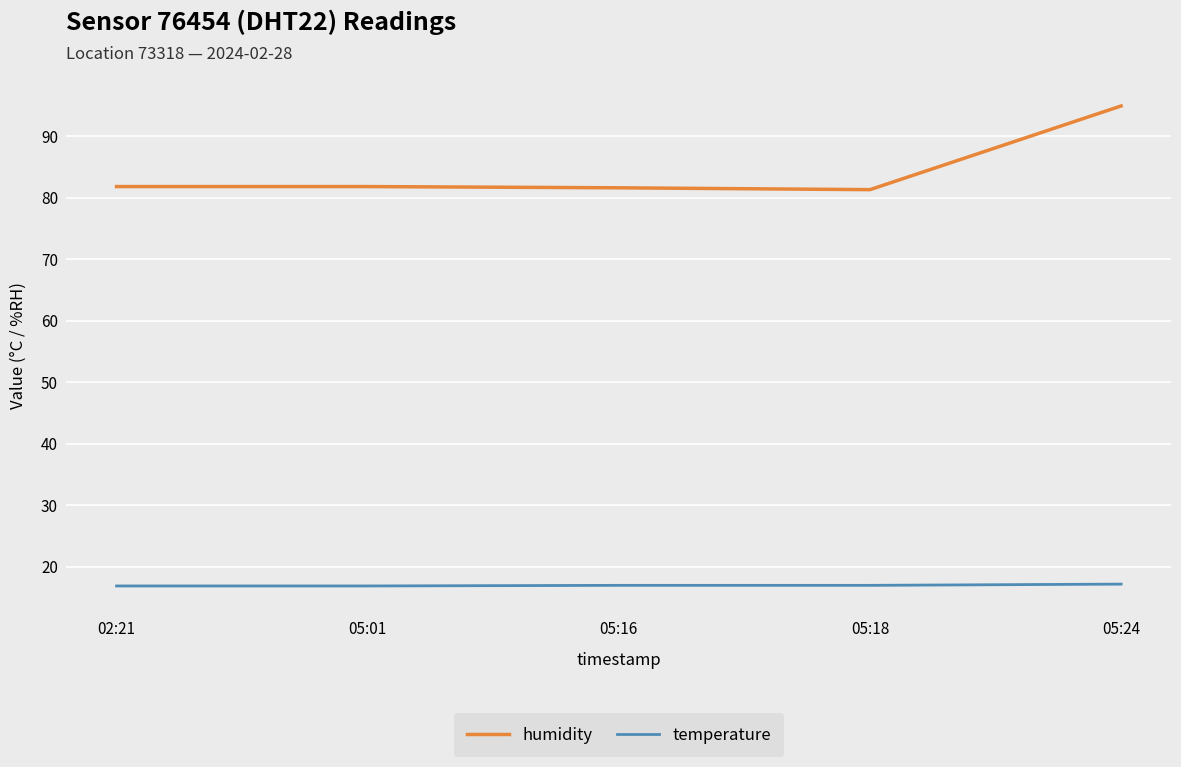

True or false: temperature and humidity intersect in this chart.

False